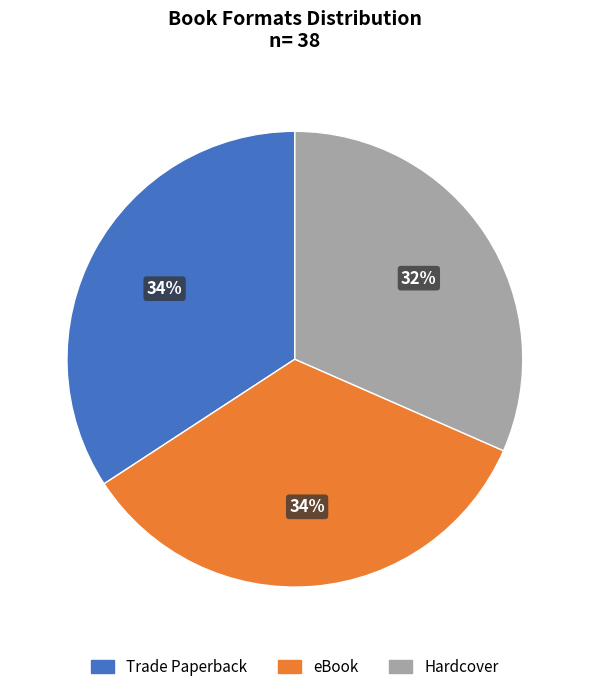

How many slices are in this pie chart?

3